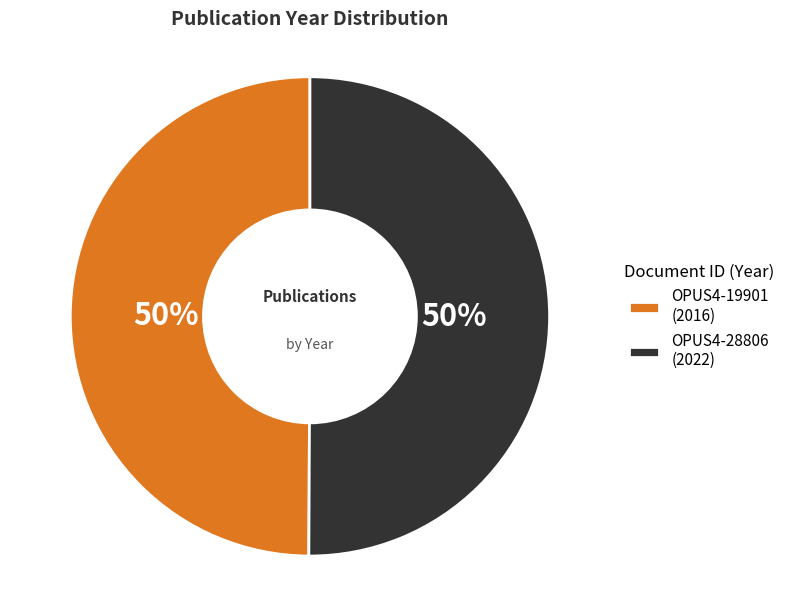

To the nearest percent, what is the average slice percentage?

50%